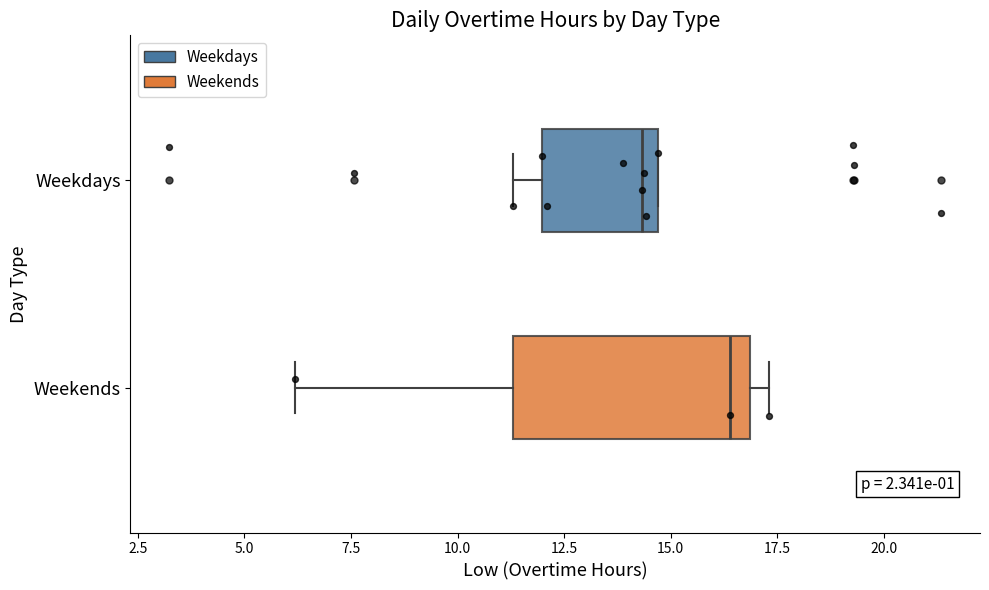

Which box's median line is the furthest to the left?

Weekdays